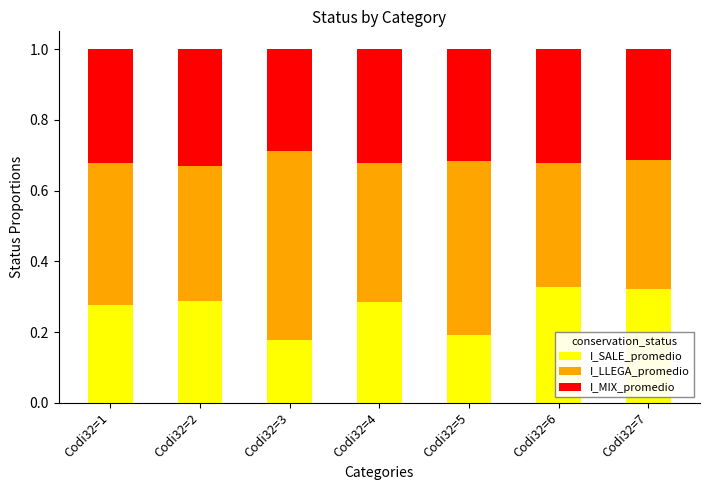

How many bars are there in total?

7